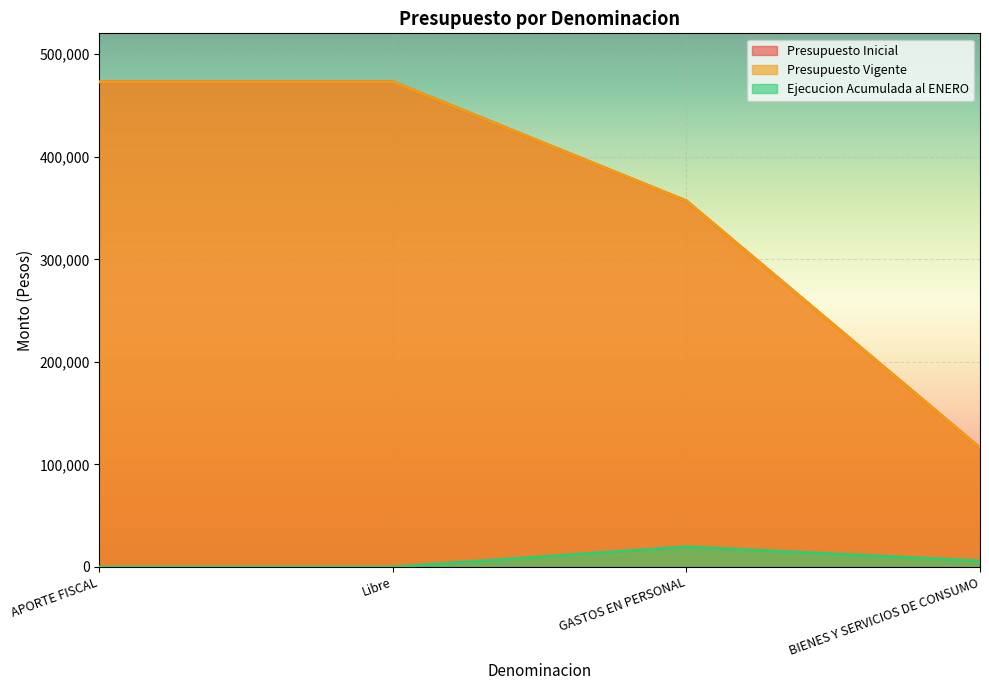

In Ejecucion Acumulada al ENERO, how many points are higher than both neighbors (excluding endpoints)?

1